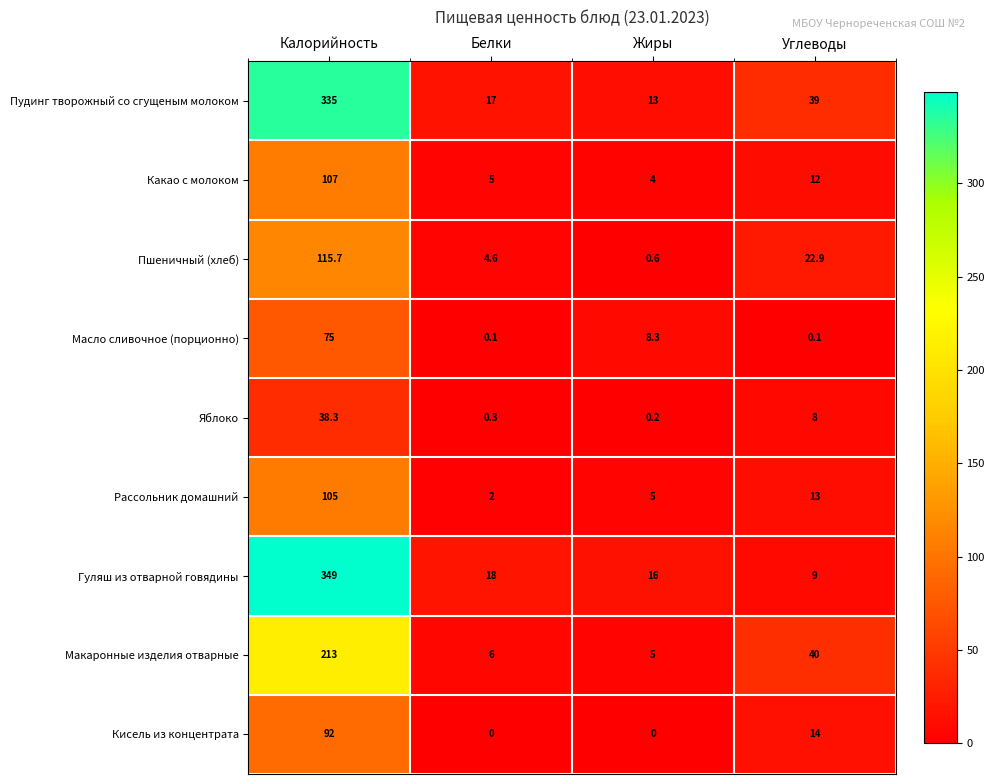

Is it true that Яблоко equals 8.0 at Углеводы?

True